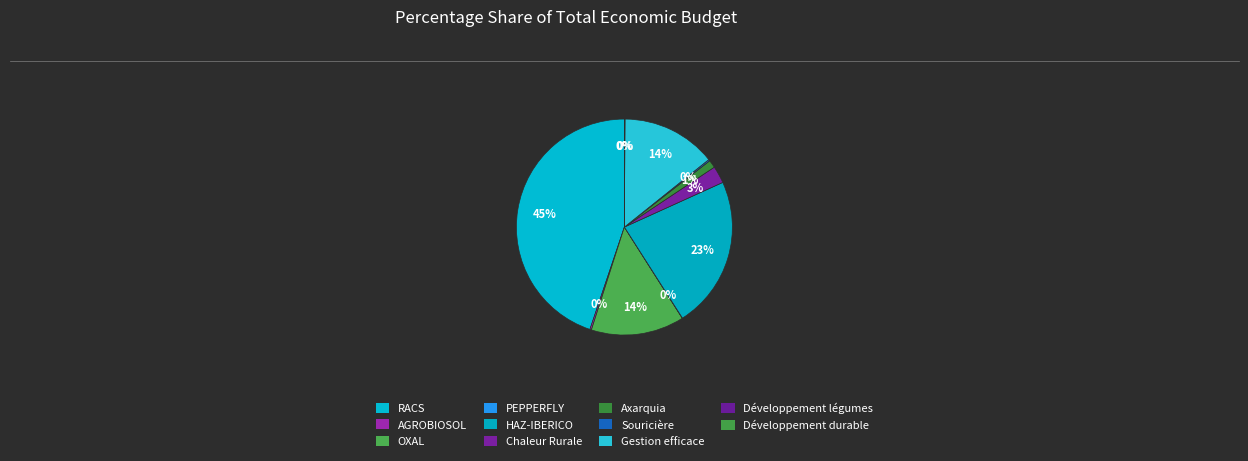

To the nearest percent, what is the combined percentage of Souricière and Gestion efficace?

14%